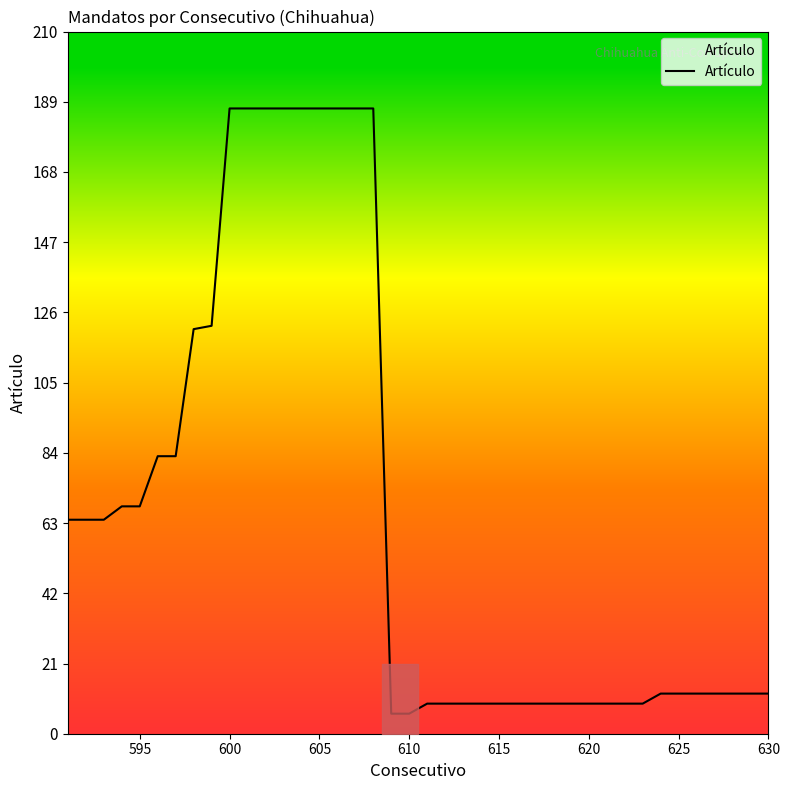

What is the difference between the maximum and minimum values?

181